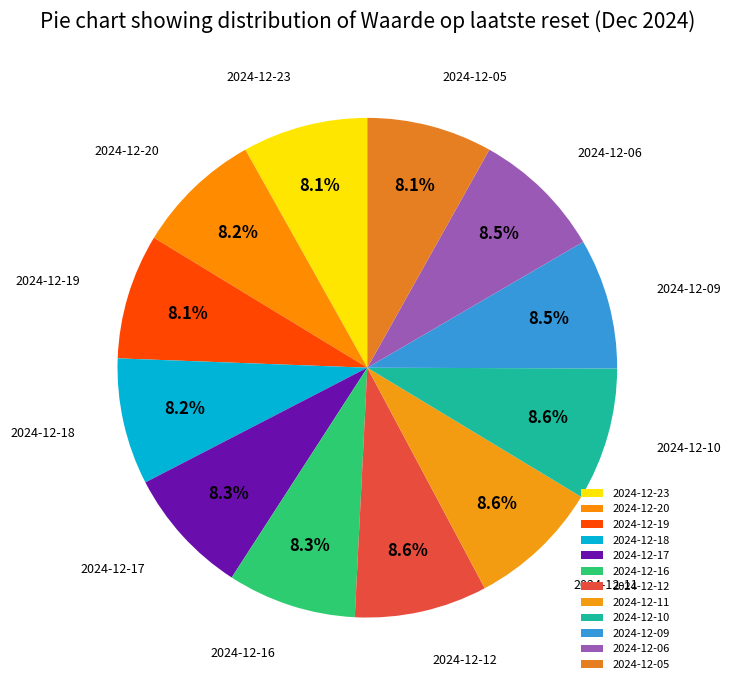

What is the ratio of the value at 2024-12-05 to the value at 2024-12-09?

1.0